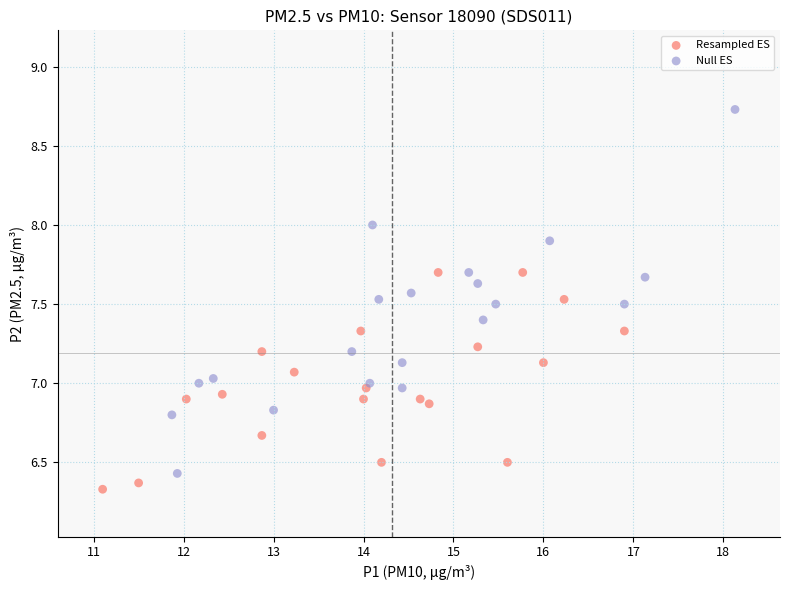

Which series reaches the maximum Y coordinate?

Null ES